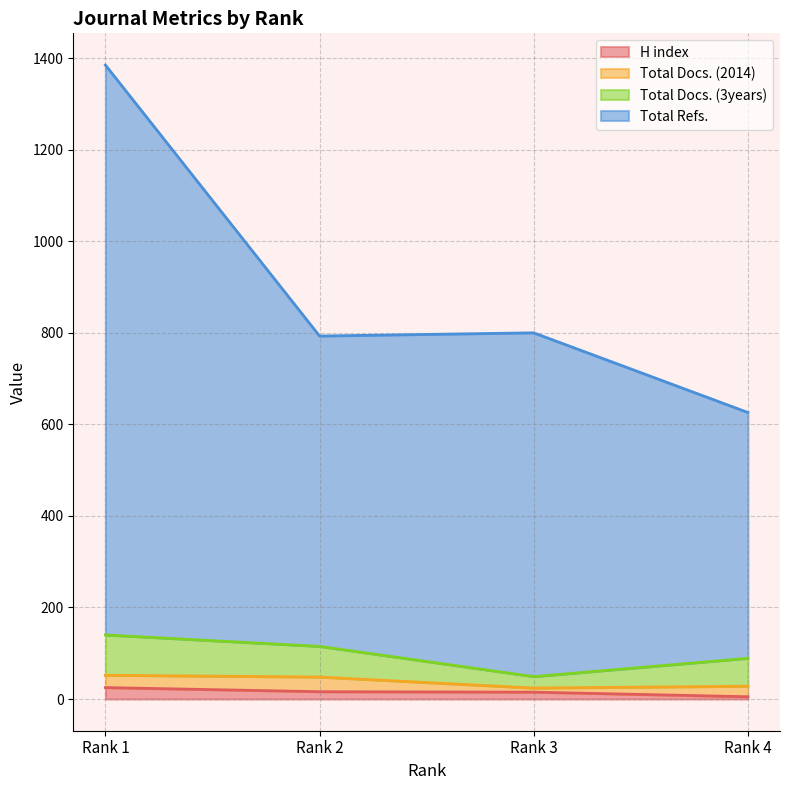

Read the Total Refs. value at Rank 2.

793